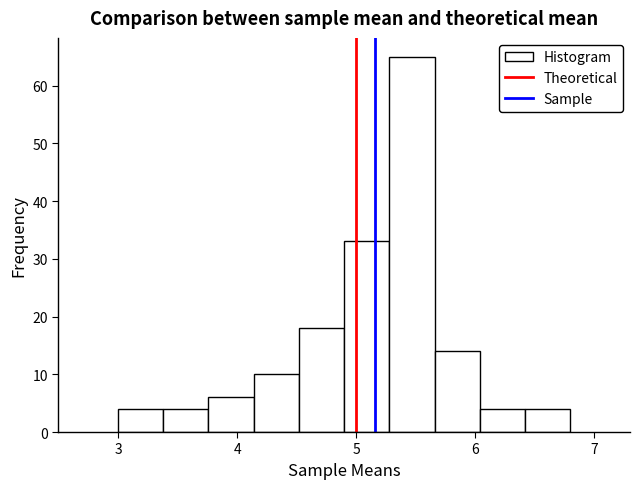

Read against the x-axis, roughly where is the centre of the tallest bar?

5.5